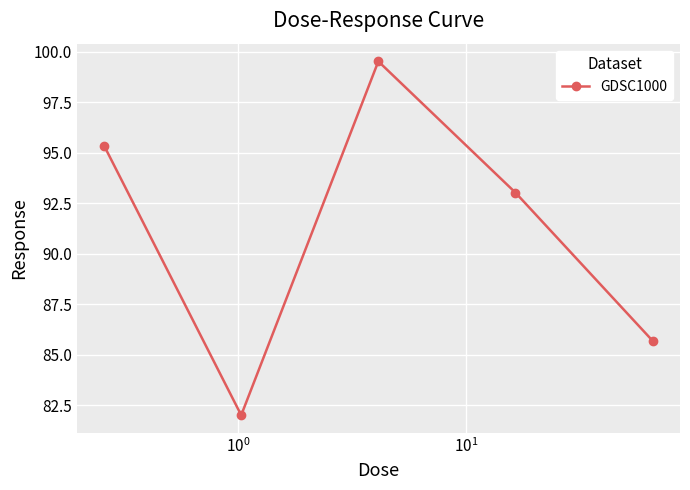

What is the smallest value displayed?

82.0